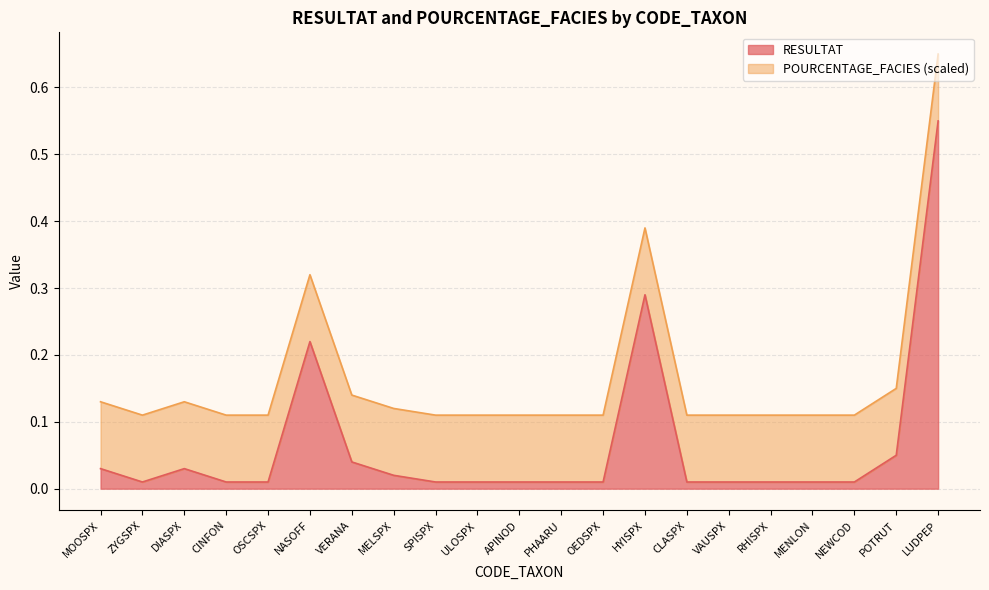

At which category does the chart reach its minimum across all series?

ZYGSPX